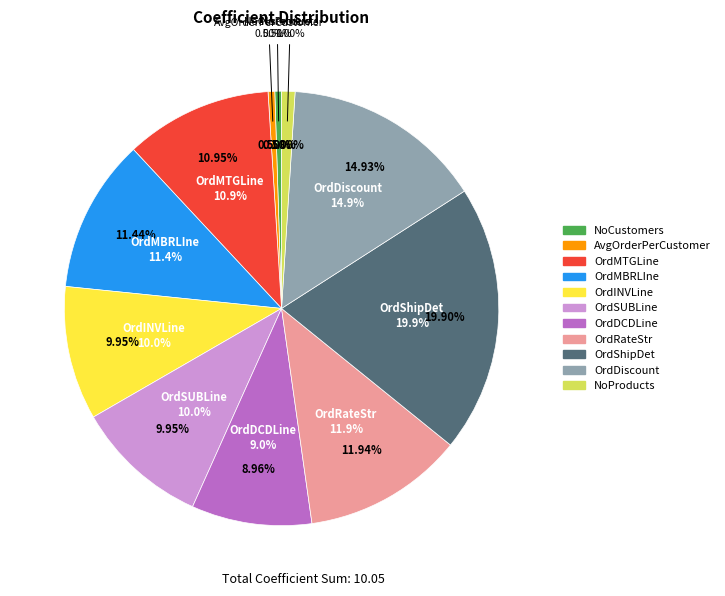

Which slice is the largest?

OrdShipDet